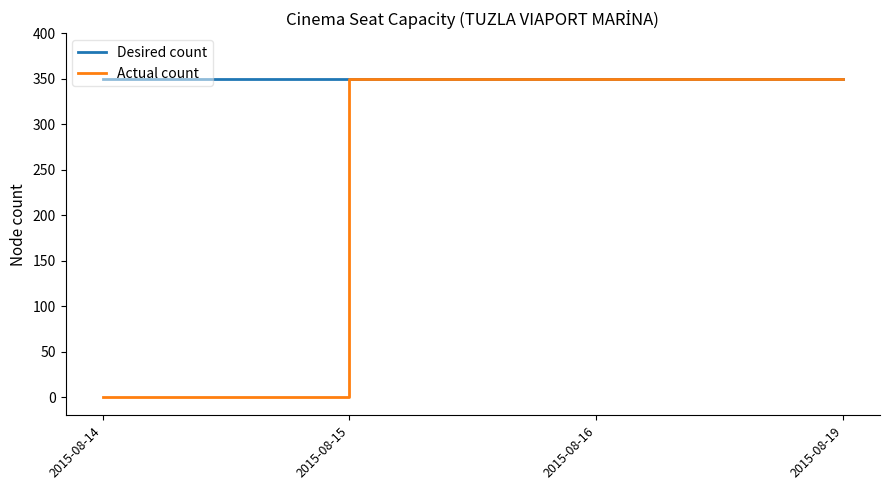

What is the sum of all Desired count values?

1400